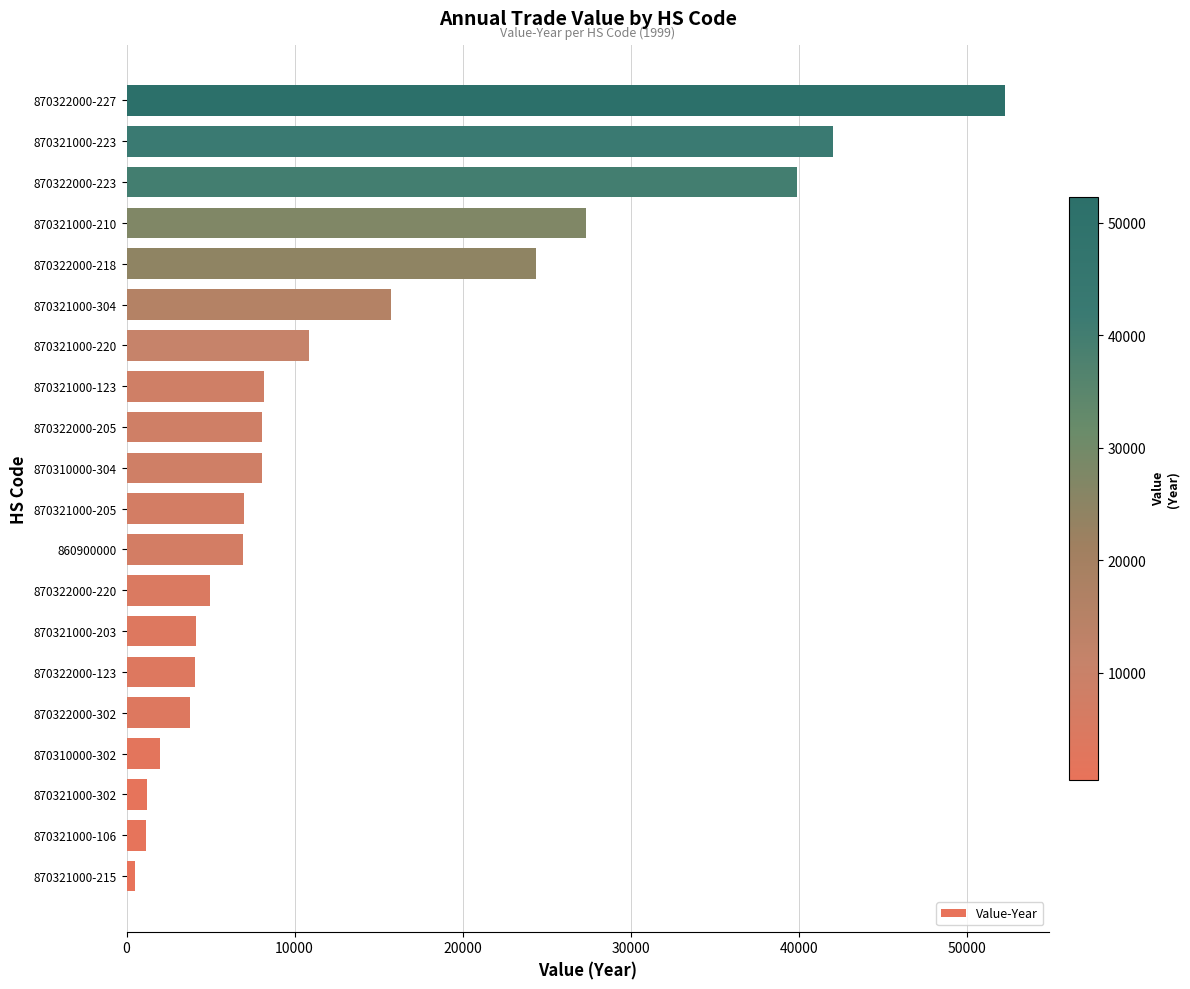

How many bars are there in total?

20